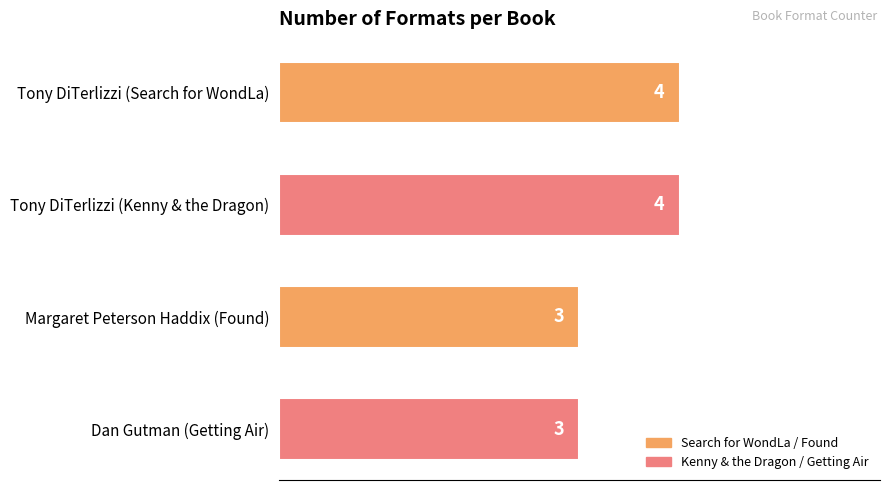

How many distinct data groups are displayed?

1